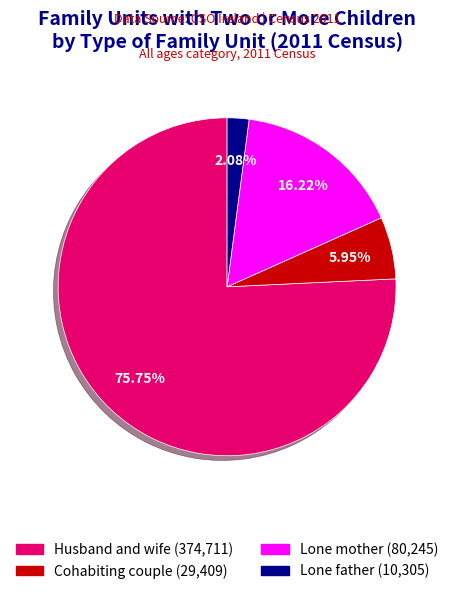

What is the largest slice in the pie chart?

Husband and wife